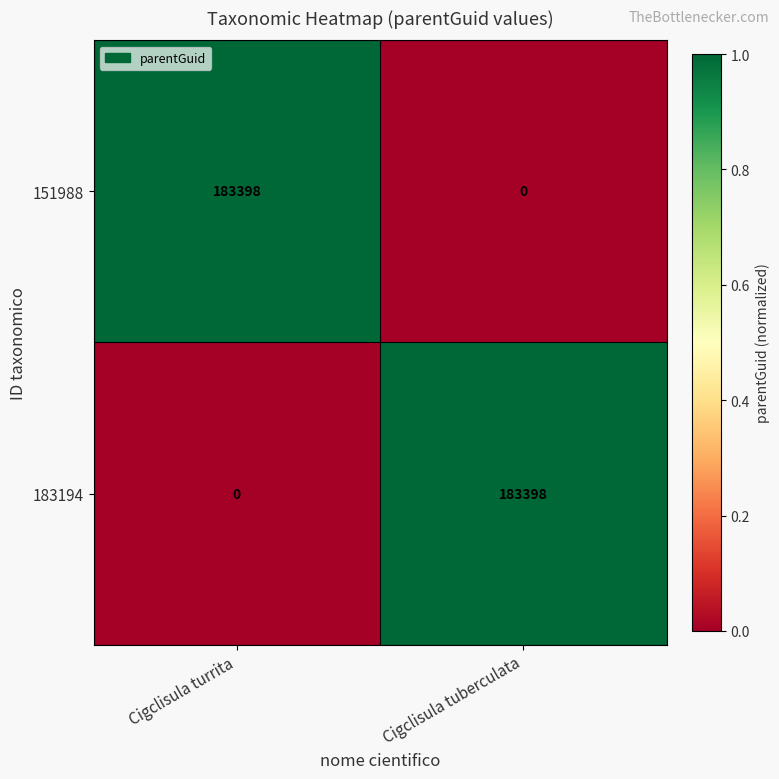

Which category has the lowest value in the 183194 series?

Cigclisula turrita